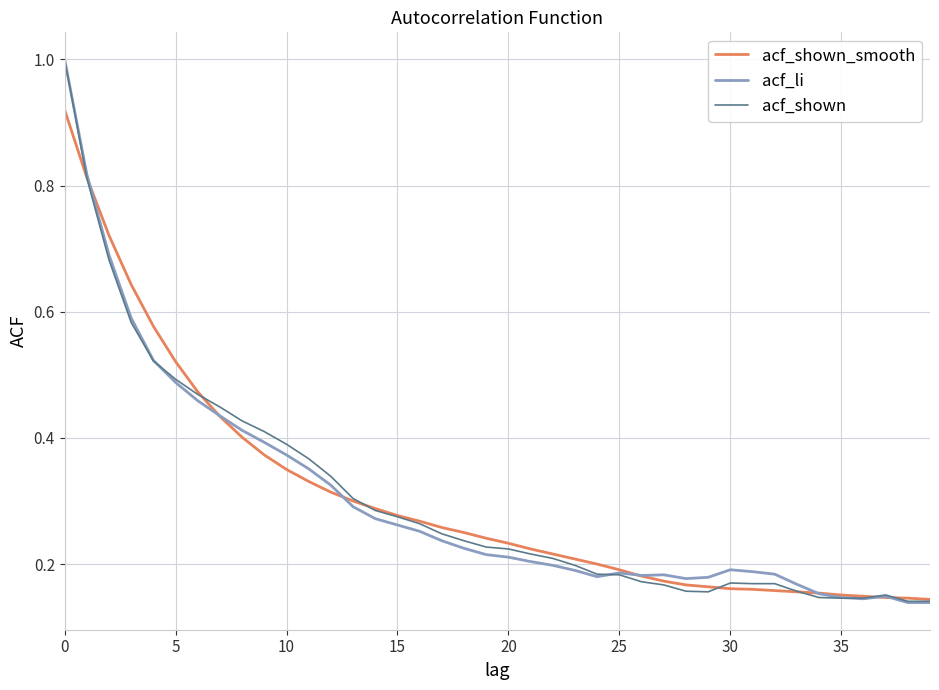

What is the maximum value for acf_li?

1.0